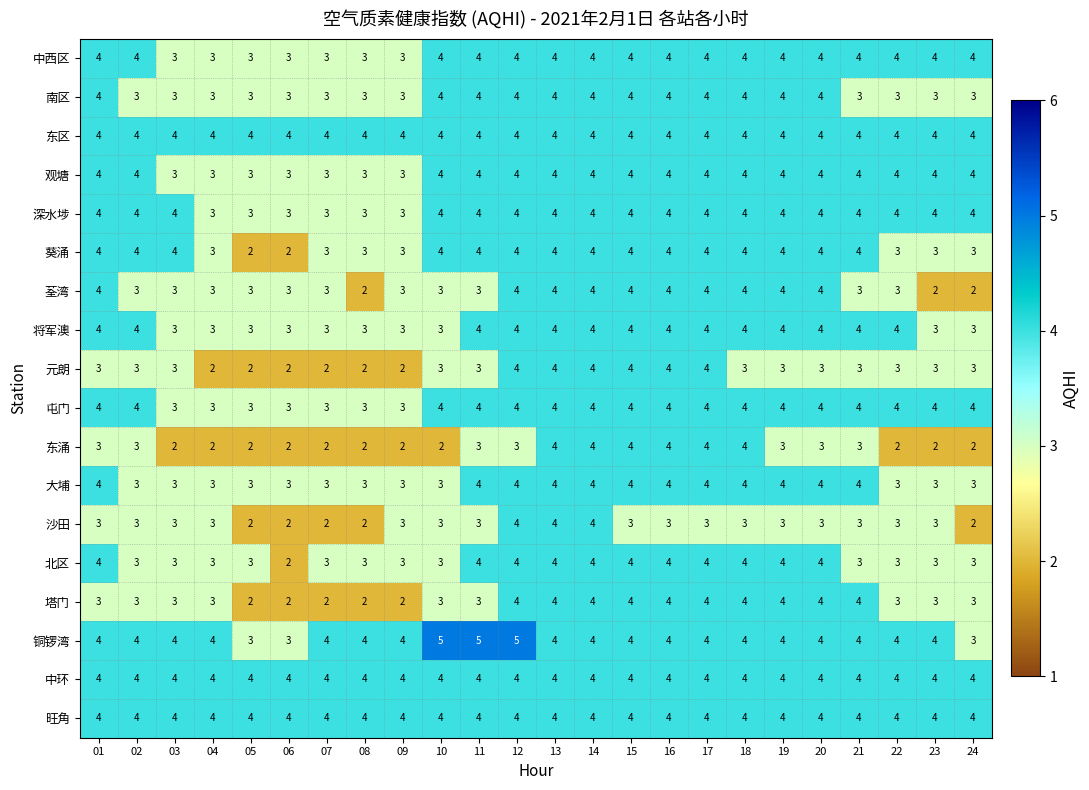

What is the maximum value for 东区?

4